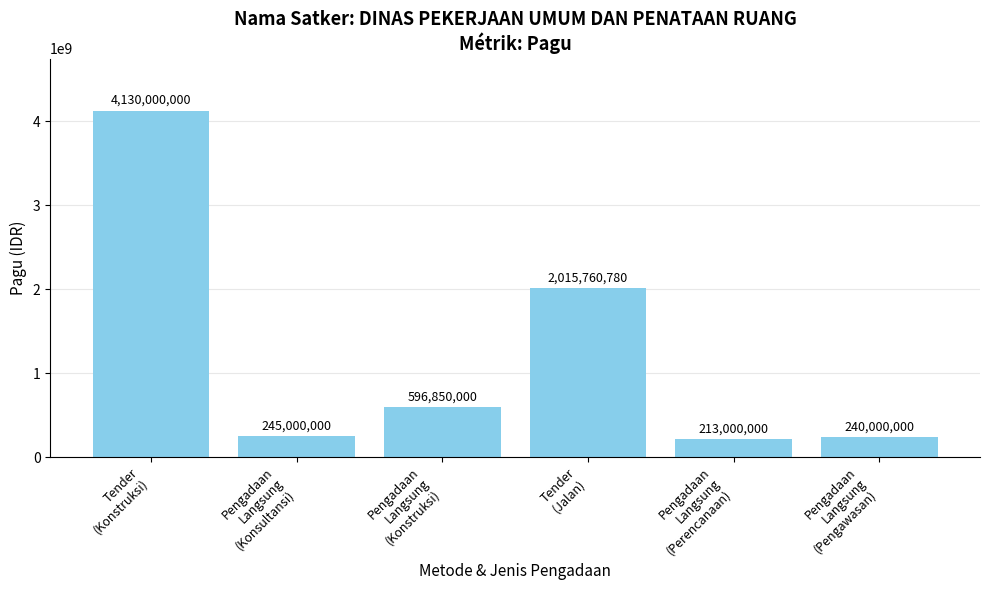

Is it true that the value at Pengadaan
Langsung
(Pengawasan) is 240000000?

True